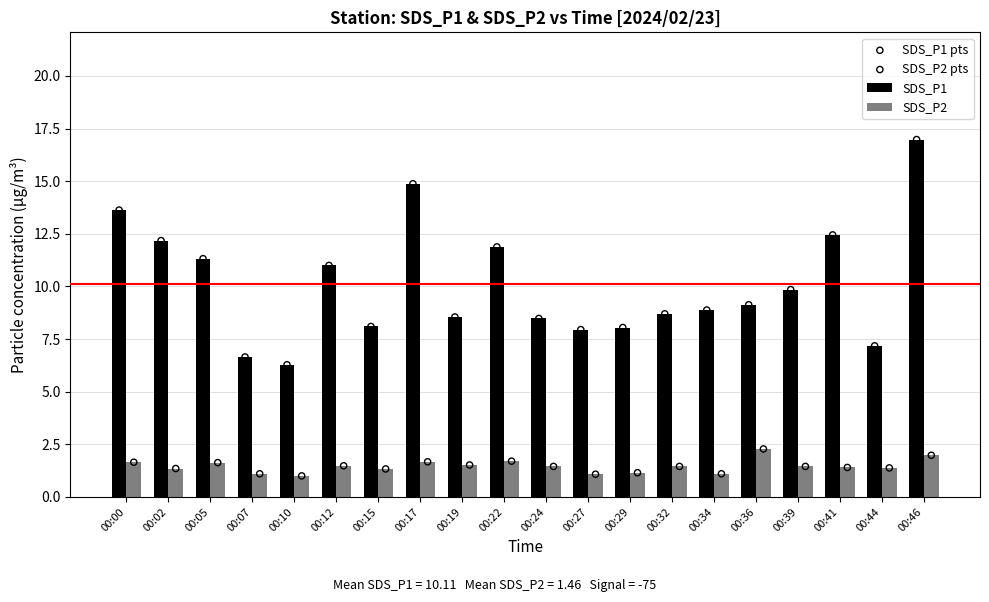

Is the value of SDS_P2 pts at 00:46 greater than the value of SDS_P2 at 00:02?

Yes